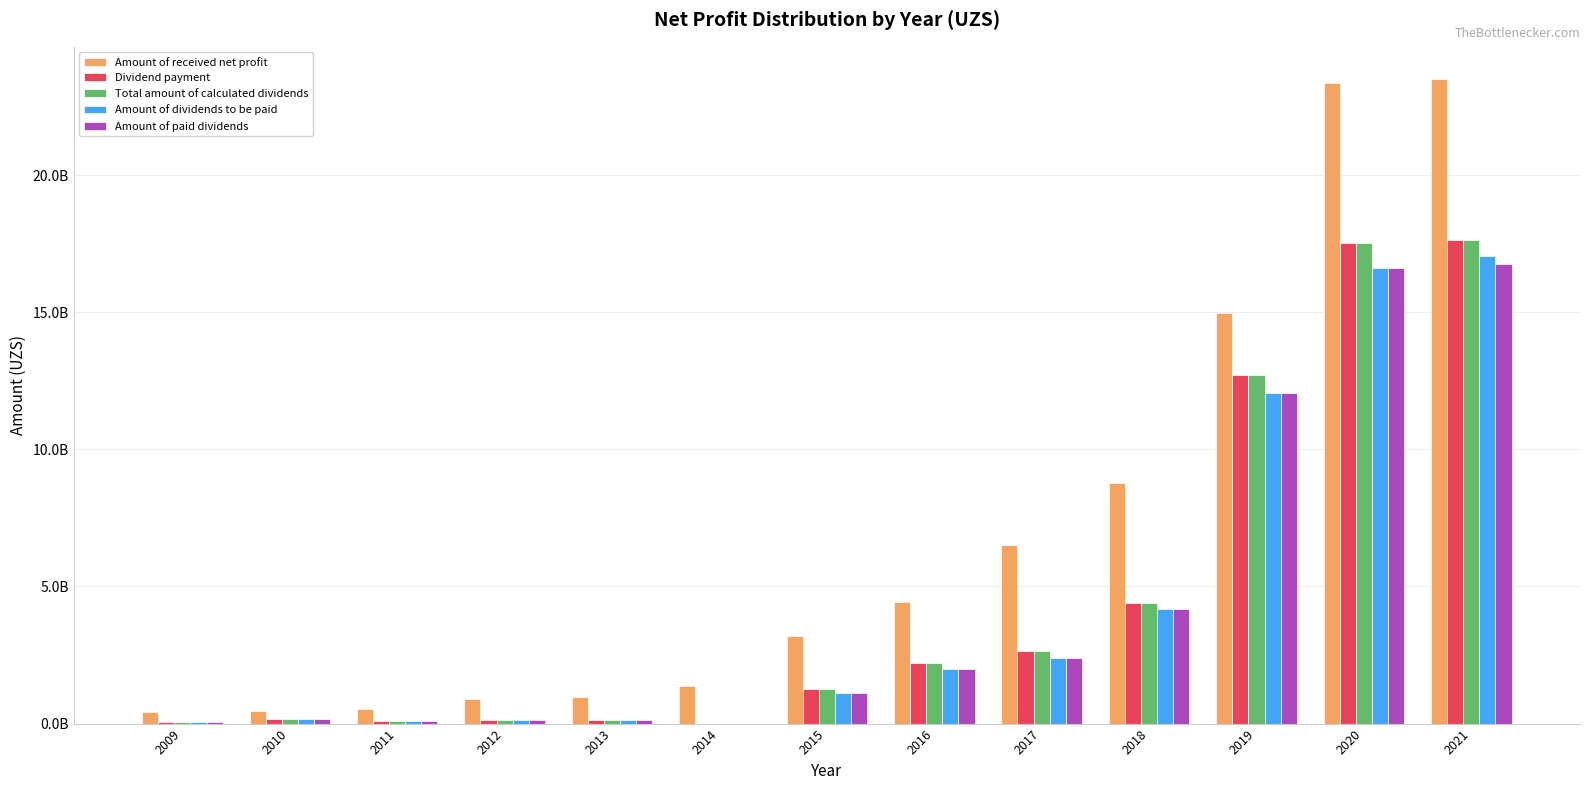

At which category is the sum across all series the highest?

2021